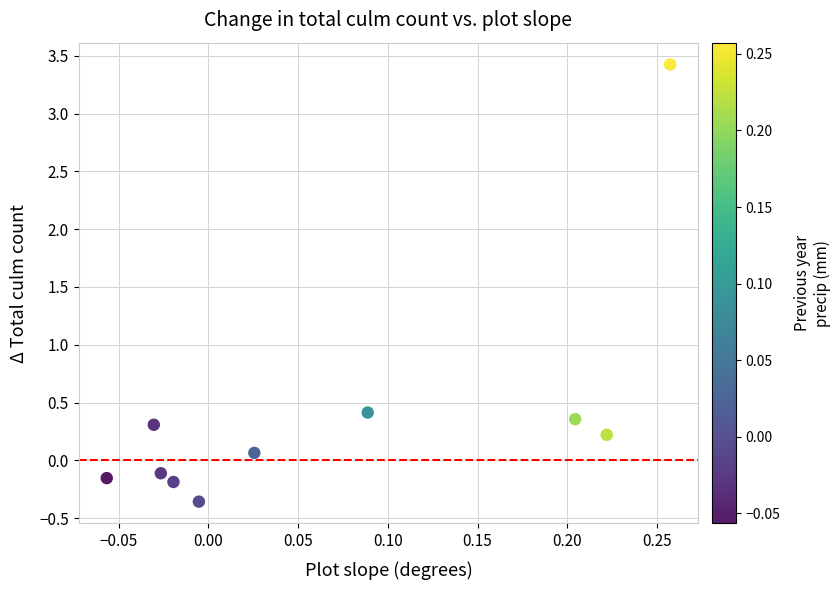

What is the range of X values (max minus min)?

0.3